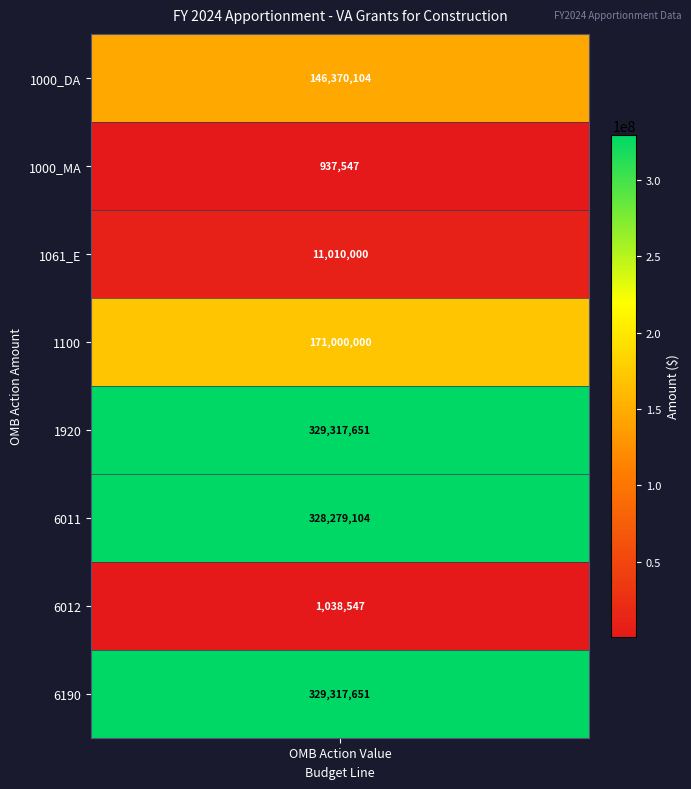

What is the sum of all values?

1317270604